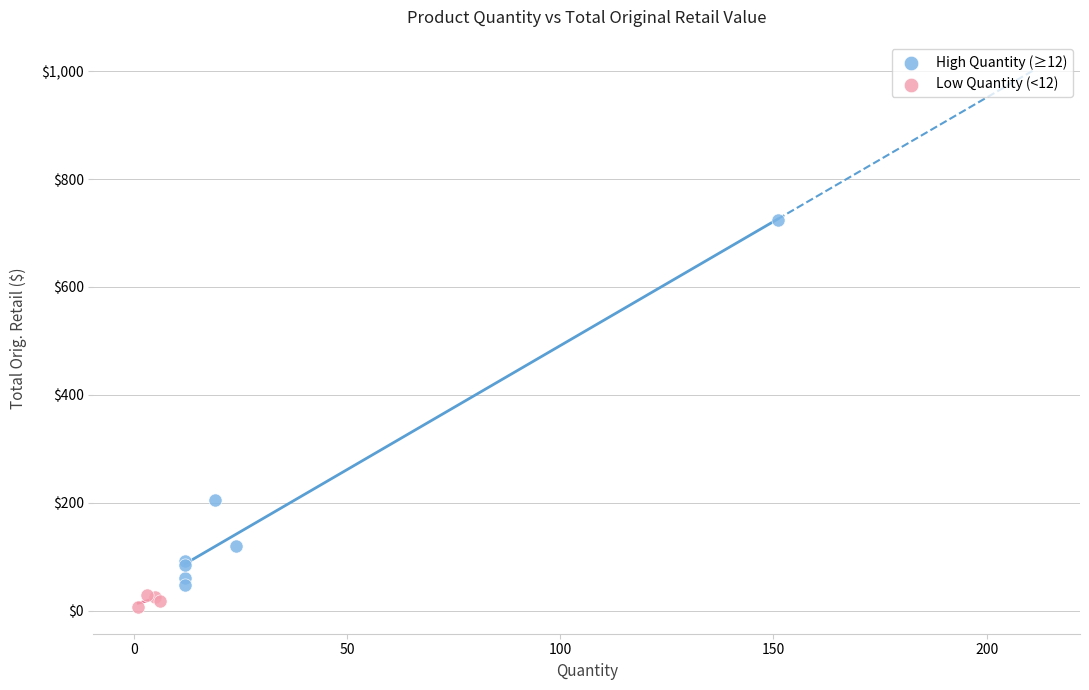

Which series contains the highest Y value?

High Quantity (≥12)